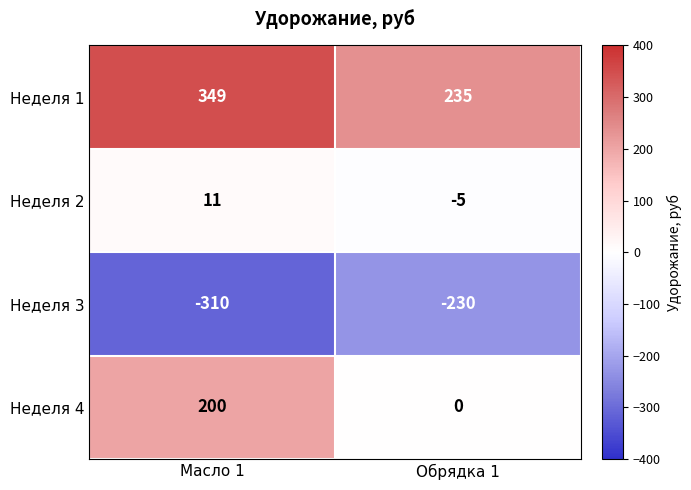

What is the approximate value of Неделя 2 at Масло 1, to the nearest 10?

10